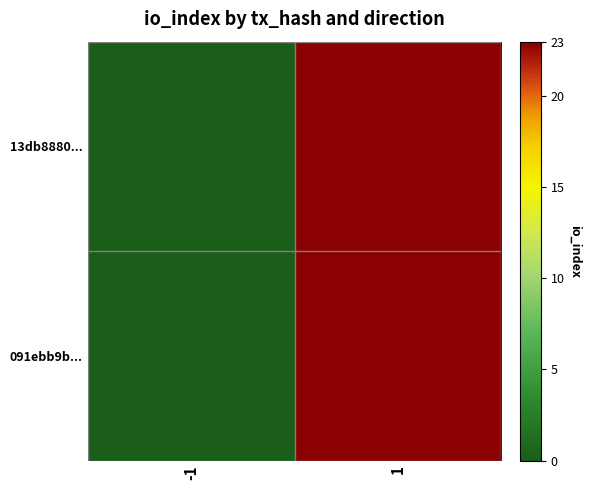

Reading left to right, what are all the values shown in this chart?

13db8880...: -1=0	1=23
091ebb9b...: -1=0	1=23